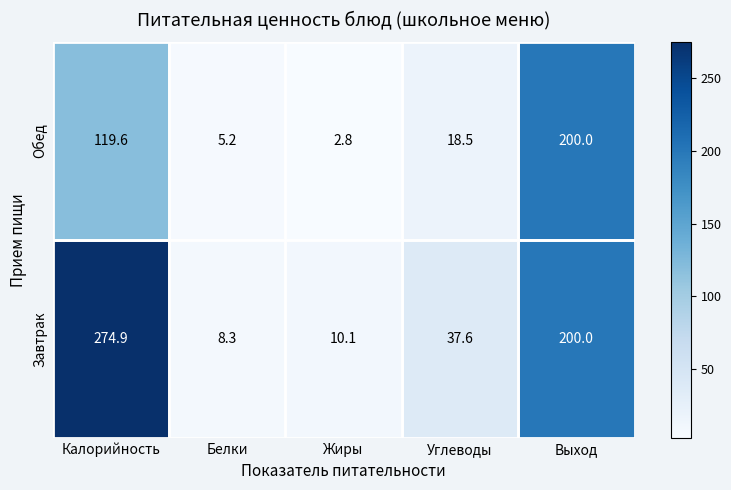

What is the minimum value shown in the chart?

2.8